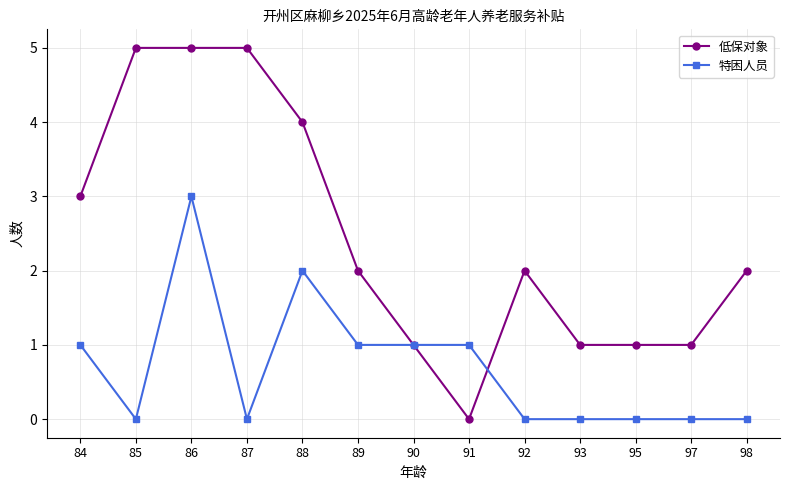

How many lines are shown in the chart?

2